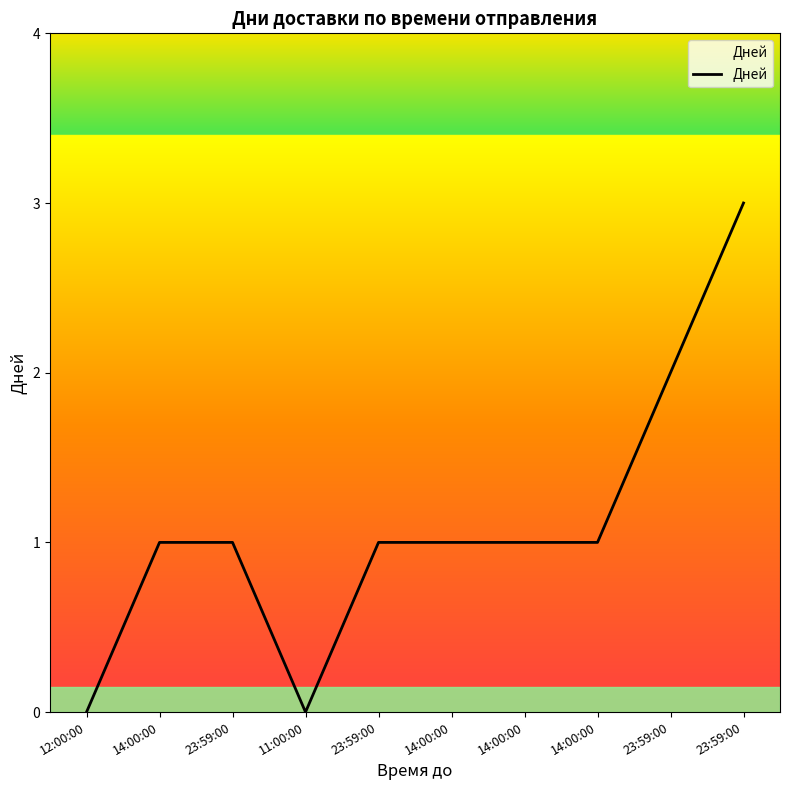

Is this an area chart (filled region under the line)?

Yes